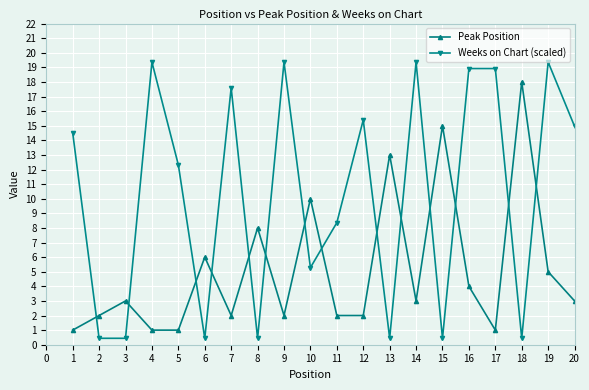

Which series has the largest range (max minus min)?

Weeks on Chart (scaled)